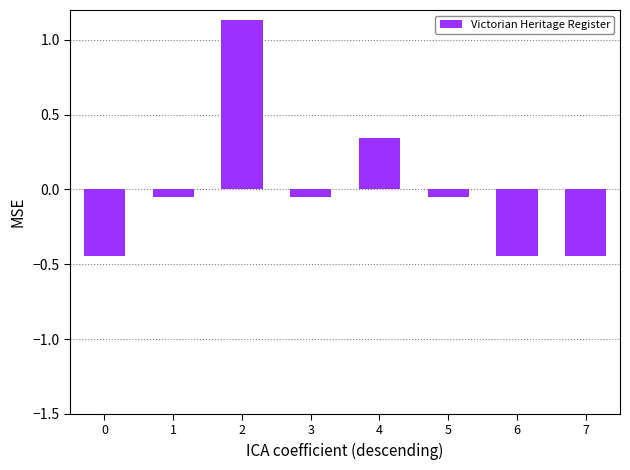

The chart shows a value of -0.2 at 7. True or false?

False